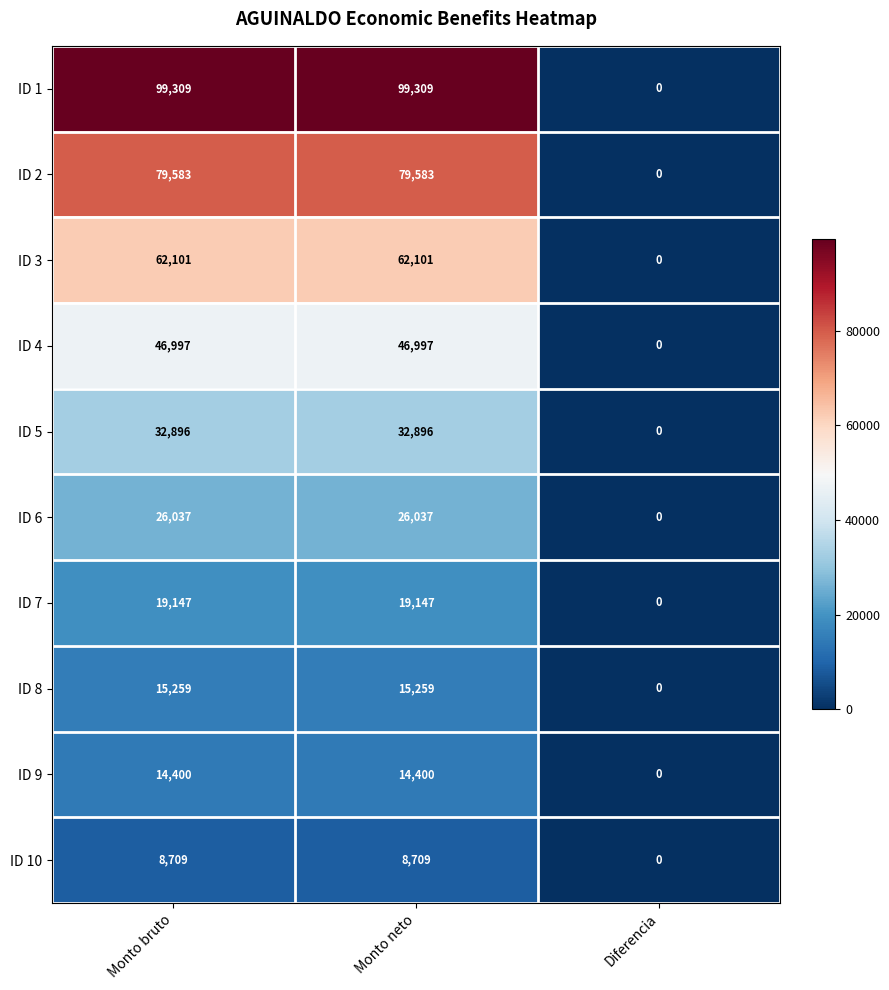

Which series has the largest range (max minus min)?

ID 1